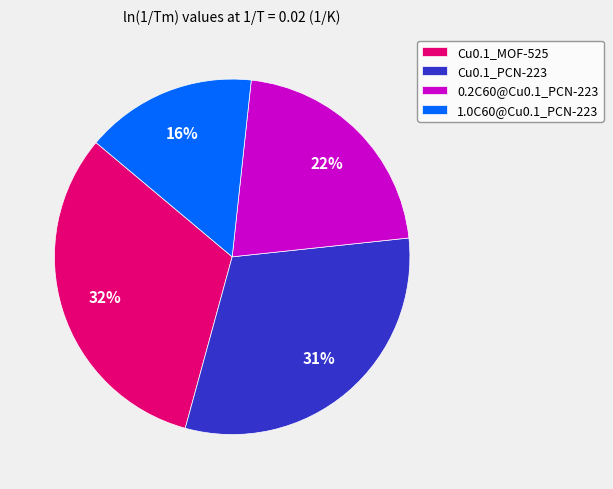

To the nearest percent, what is the difference between the largest and smallest slice percentages?

16%